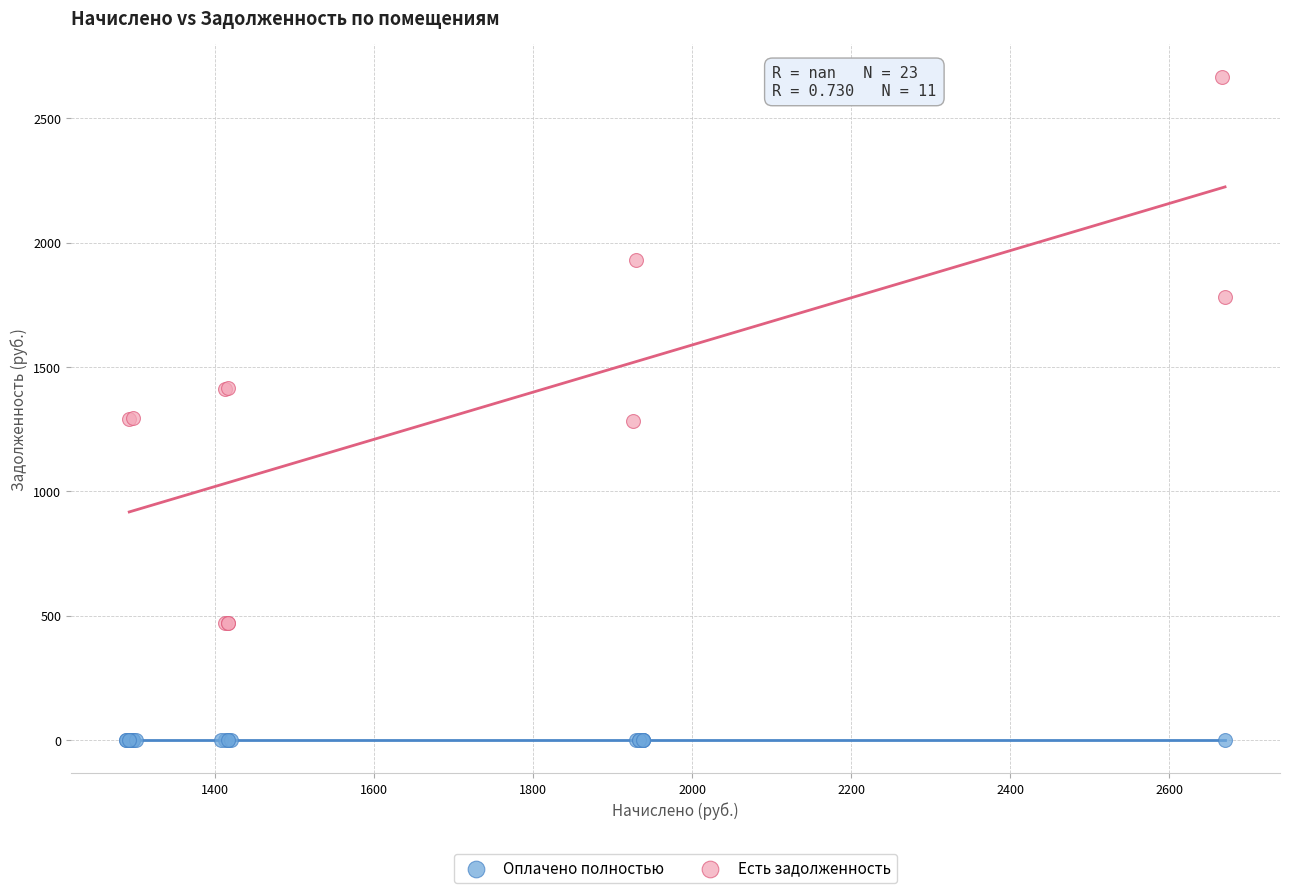

Which series contains the lowest Y value?

Оплачено полностью